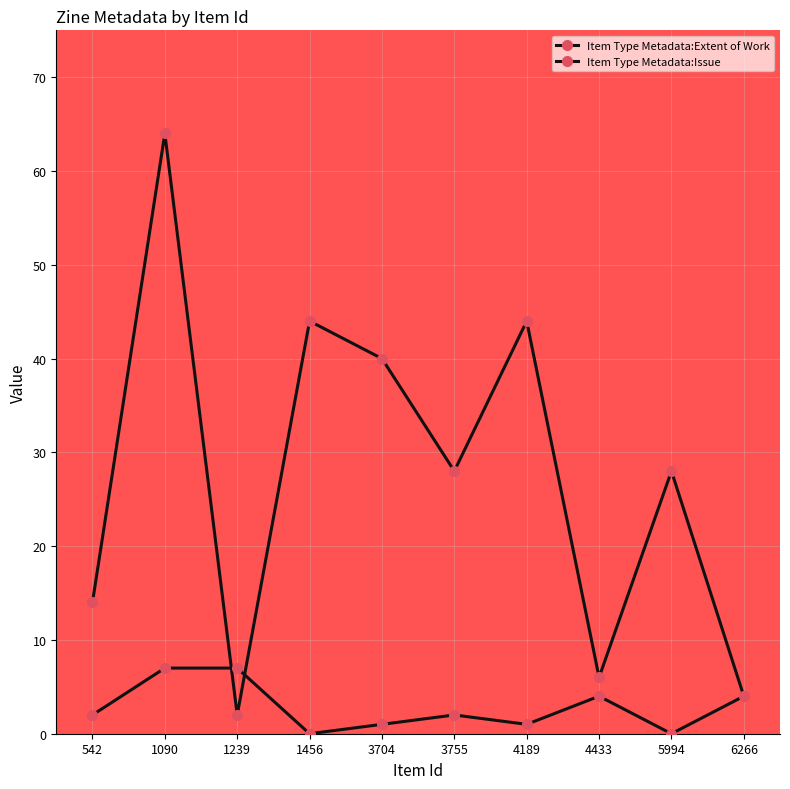

What is the maximum value for Item Type Metadata:Extent of Work?

64